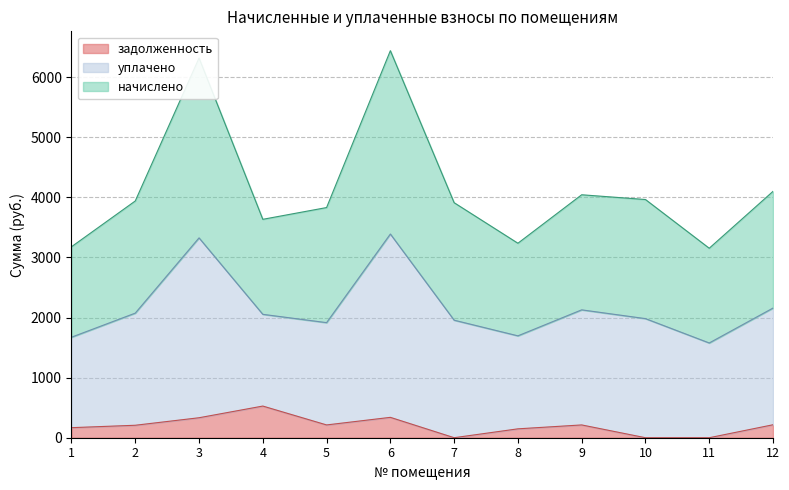

Between 6 and 7, which series saw the biggest shift?

начислено